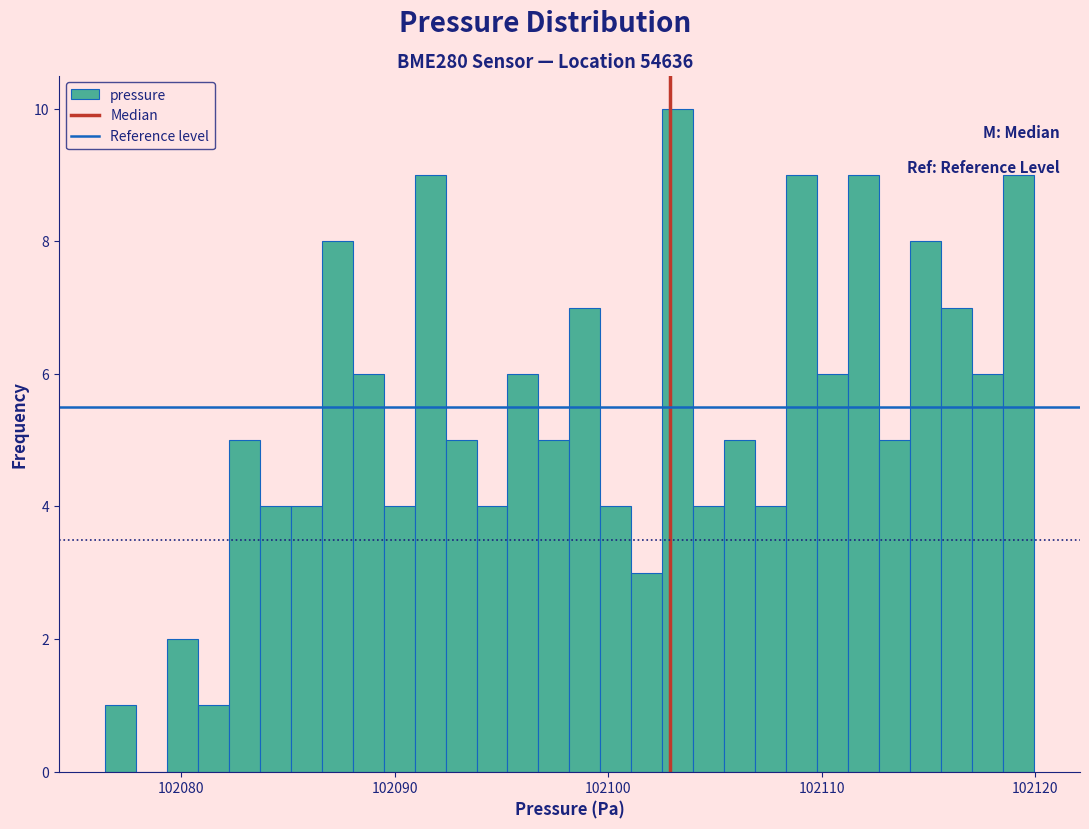

Read against the x-axis, roughly where is the centre of the tallest bar?

102103